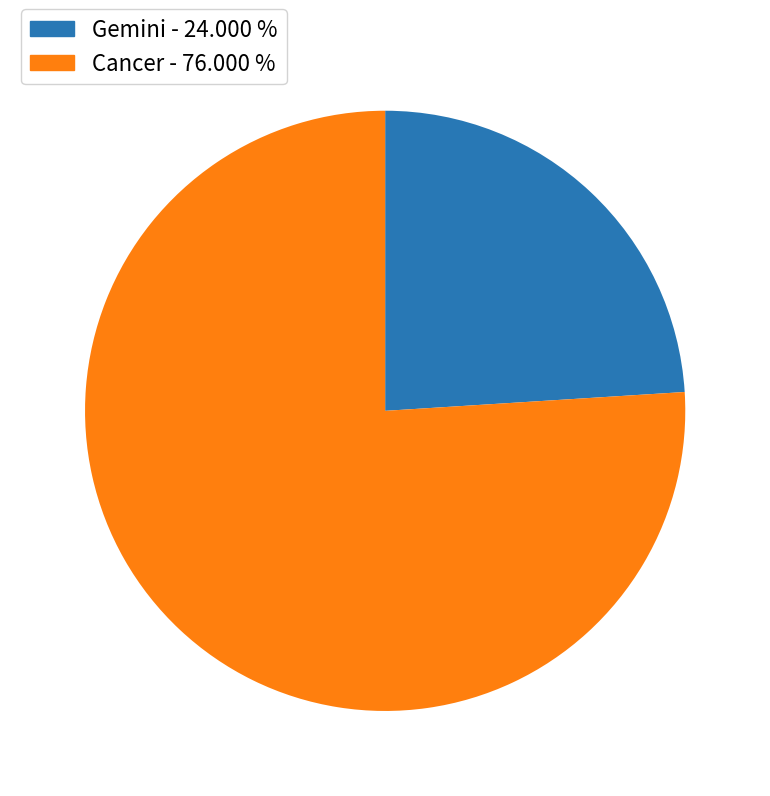

Count the number of slices in the pie.

2